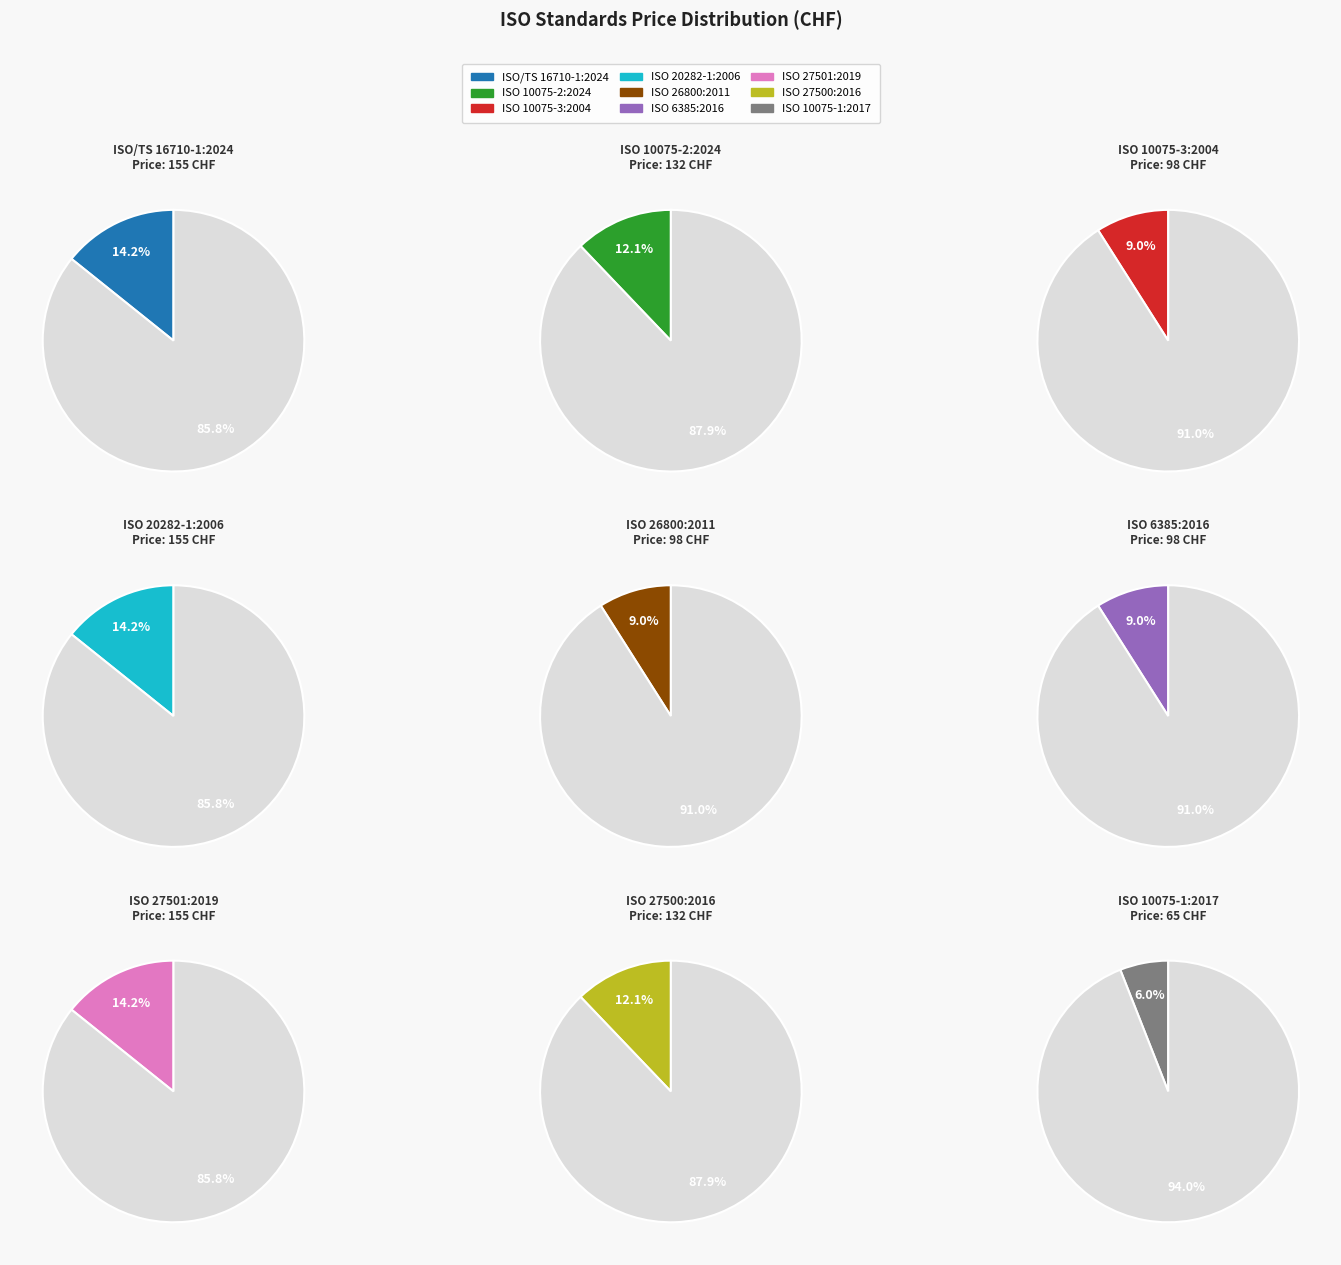

Does any single category account for the majority?

No